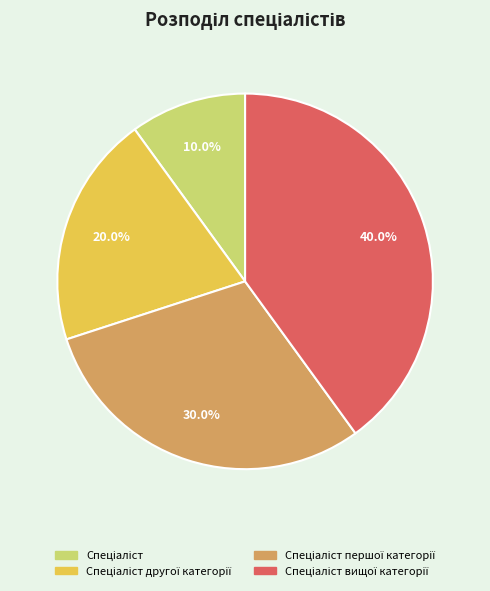

Count the number of slices in the pie.

4